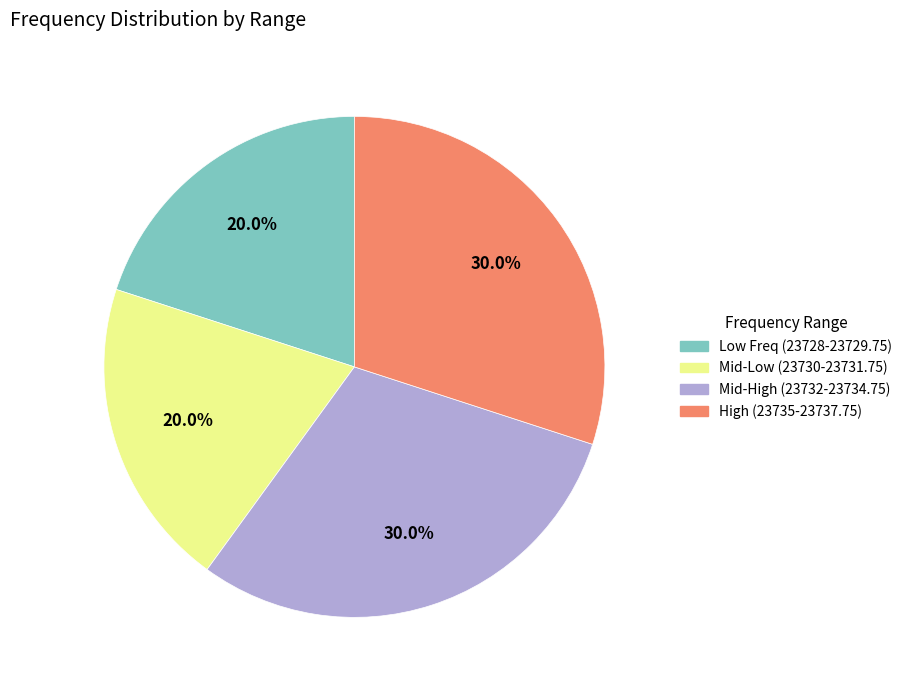

Approximately how many times larger is the value at High (23735-23737.75) compared to Mid-Low (23730-23731.75)?

1.5